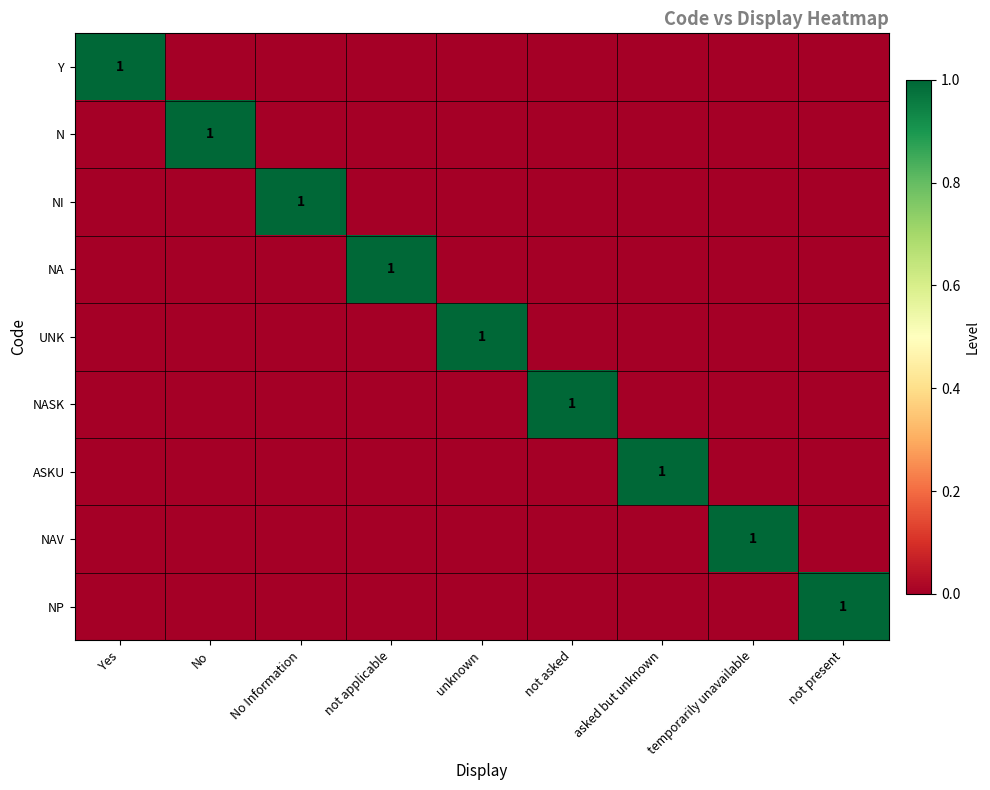

The value of ASKU at asked but unknown is 2. True or false?

False